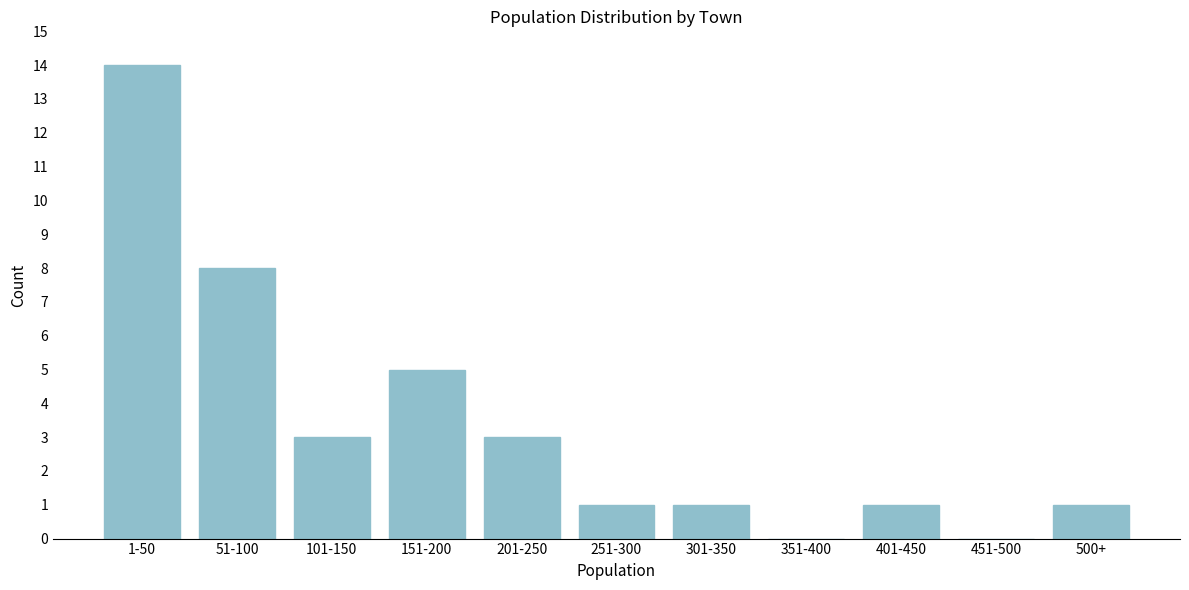

Reading left to right, transcribe all the data shown in this chart.

1-50=14	51-100=8	101-150=3	151-200=5	201-250=3	251-300=1	301-350=1	351-400=0	401-450=1	451-500=0	500+=1